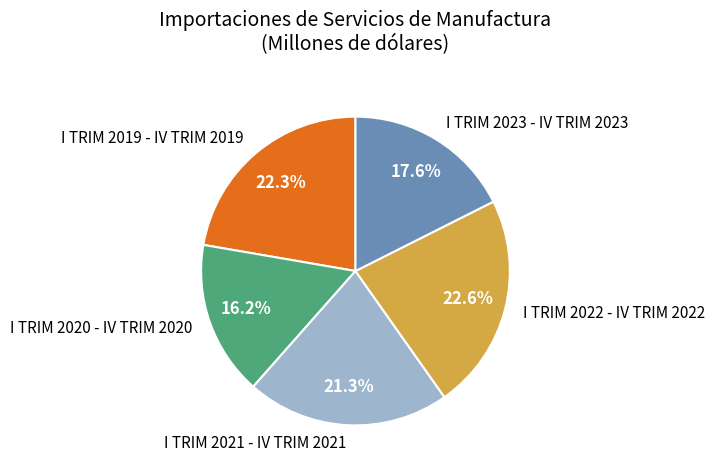

What is the total percentage of I TRIM 2021 - IV TRIM 2021 and I TRIM 2020 - IV TRIM 2020?

37.5%